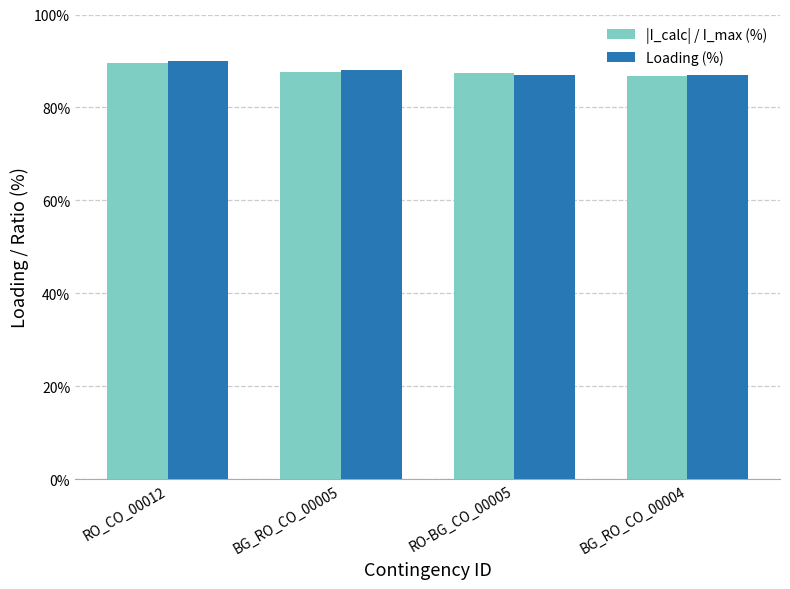

At which label does Loading (%) first exceed 88?

RO_CO_00012